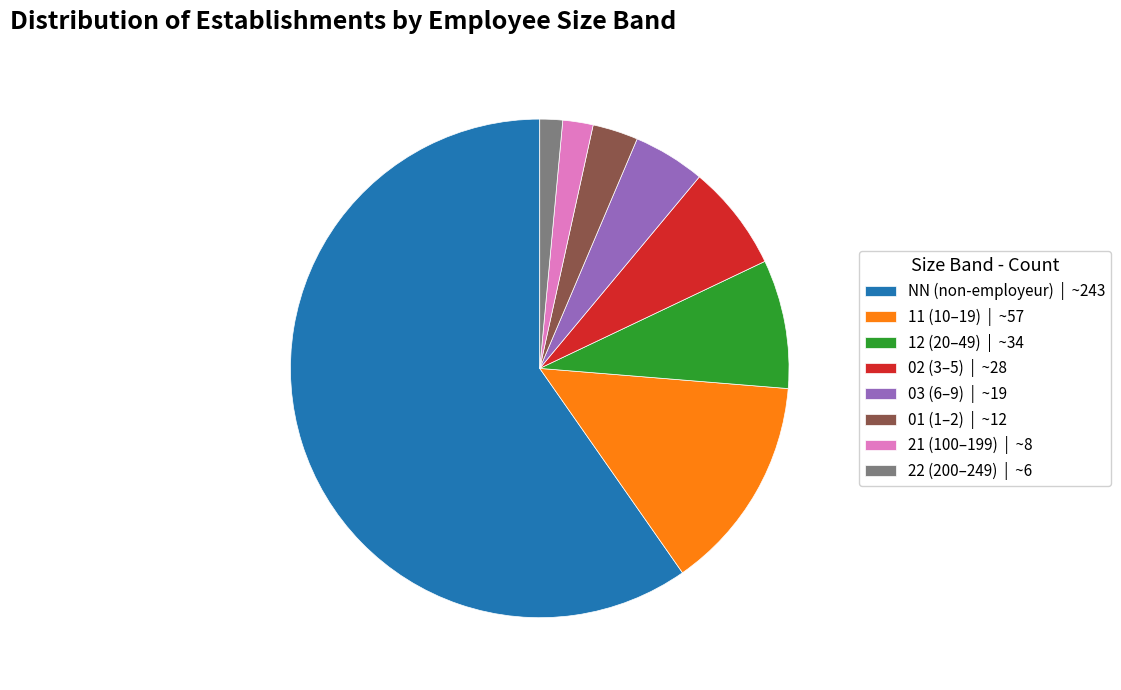

Which has a higher value, 02 (3–5) | ~28 or NN (non-employeur) | ~243?

NN (non-employeur) | ~243